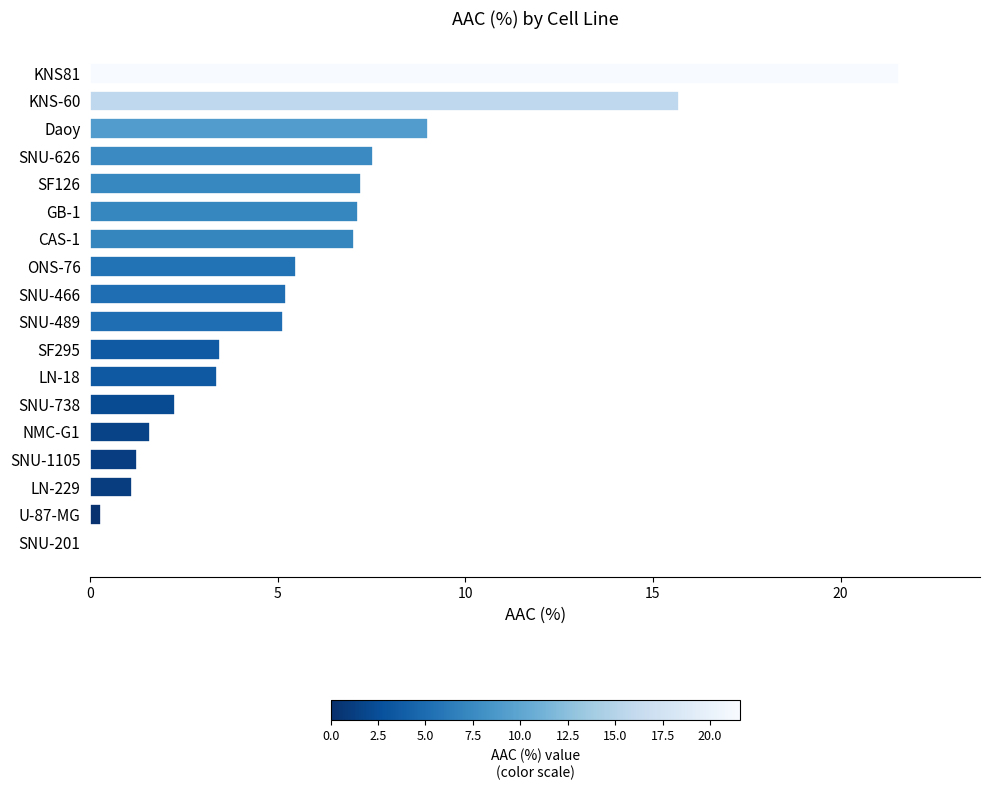

Which label corresponds to the largest value in the chart?

KNS81